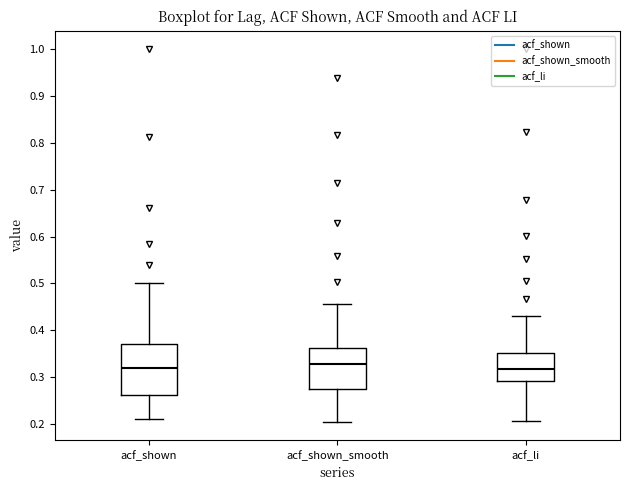

Comparing the boxes themselves (not the whiskers), which one is the tallest?

acf_shown